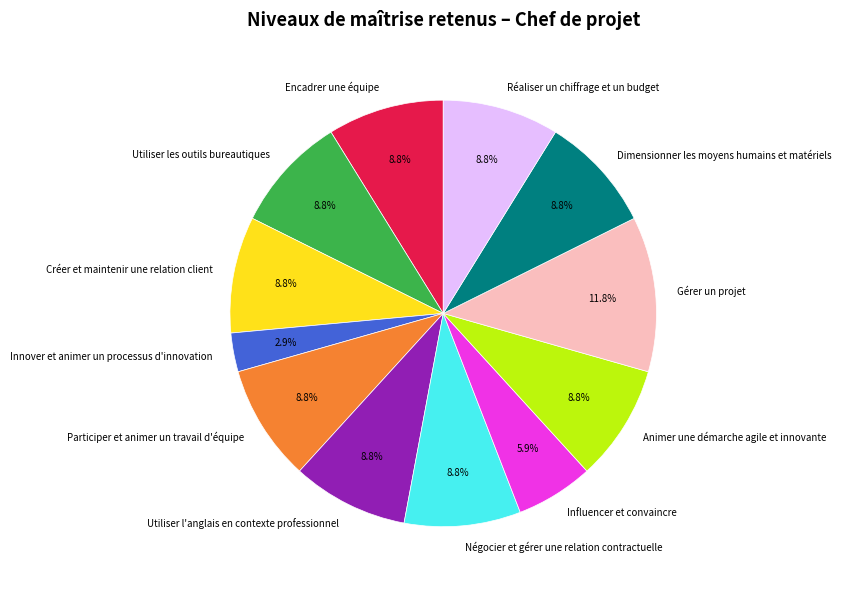

To the nearest percent, what percentage of the pie is Créer et maintenir une relation client?

9%